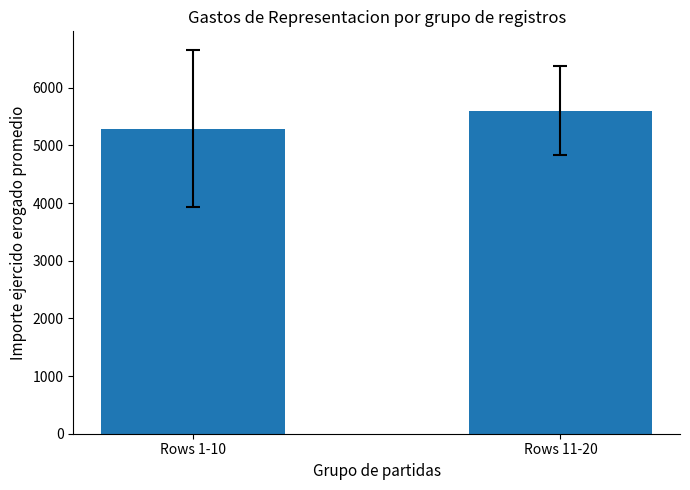

What is the greatest value displayed?

5601.6